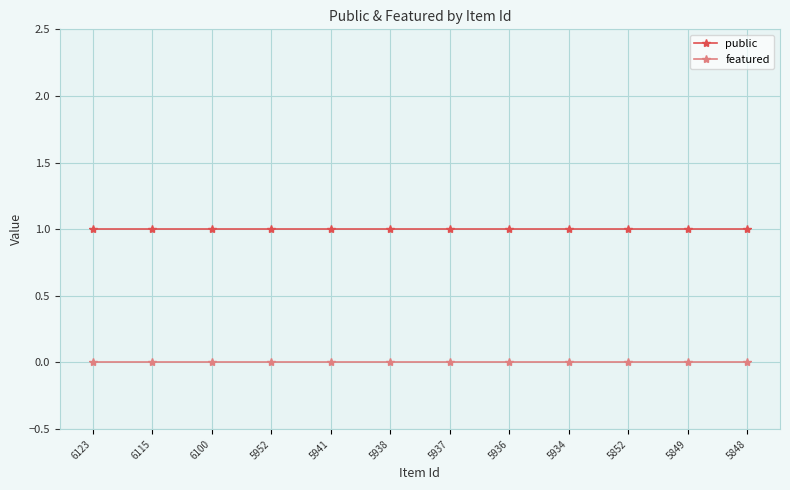

What is the sum of the public values at 5849 and 5936?

2